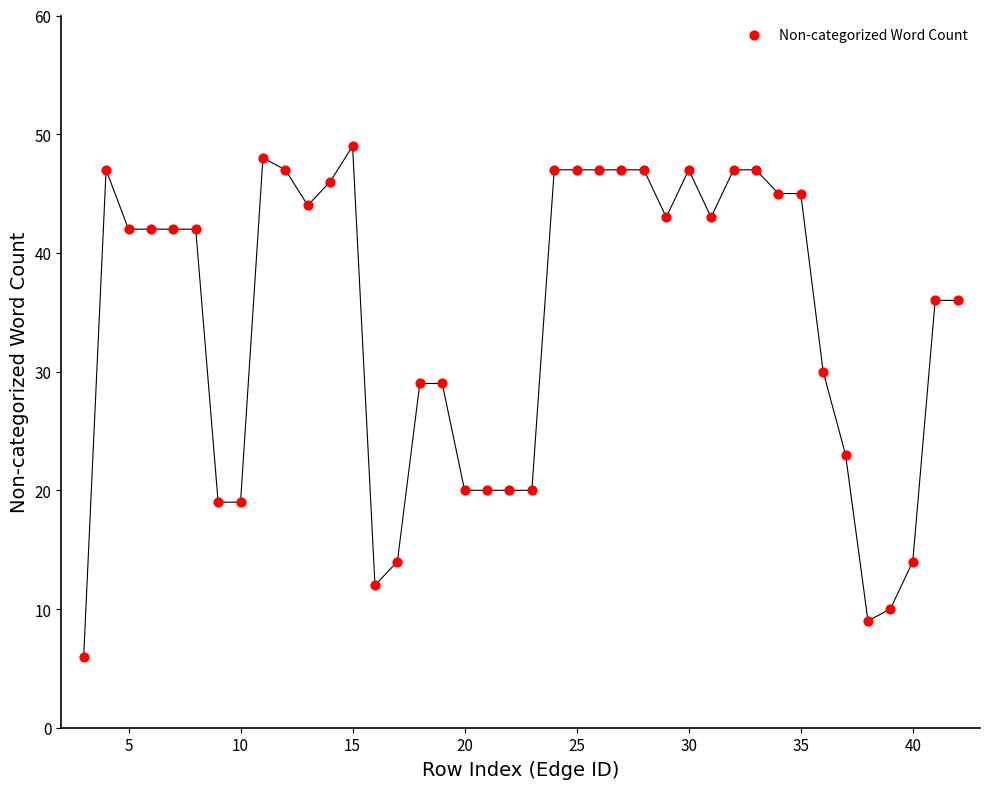

What is the range of Y values (max minus min)?

43